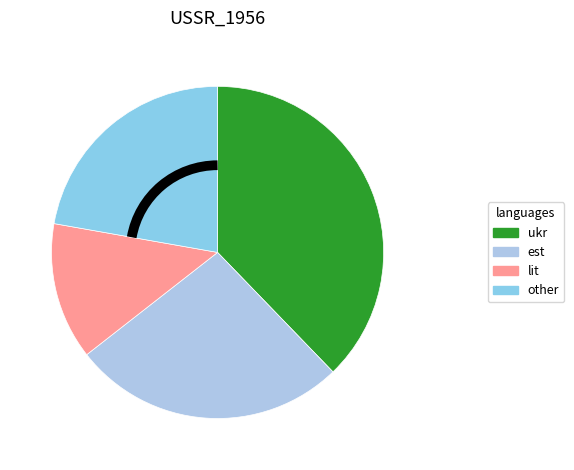

How many slices are in this pie chart?

4